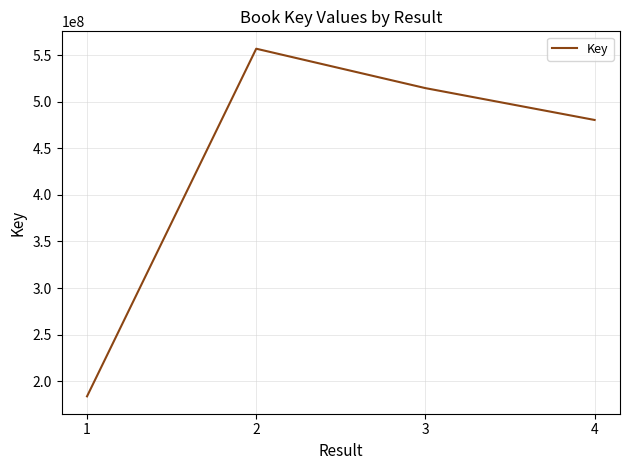

Reading left to right, list all the values displayed in this chart.

1=183821869	2=556847610	3=514558539	4=480390185